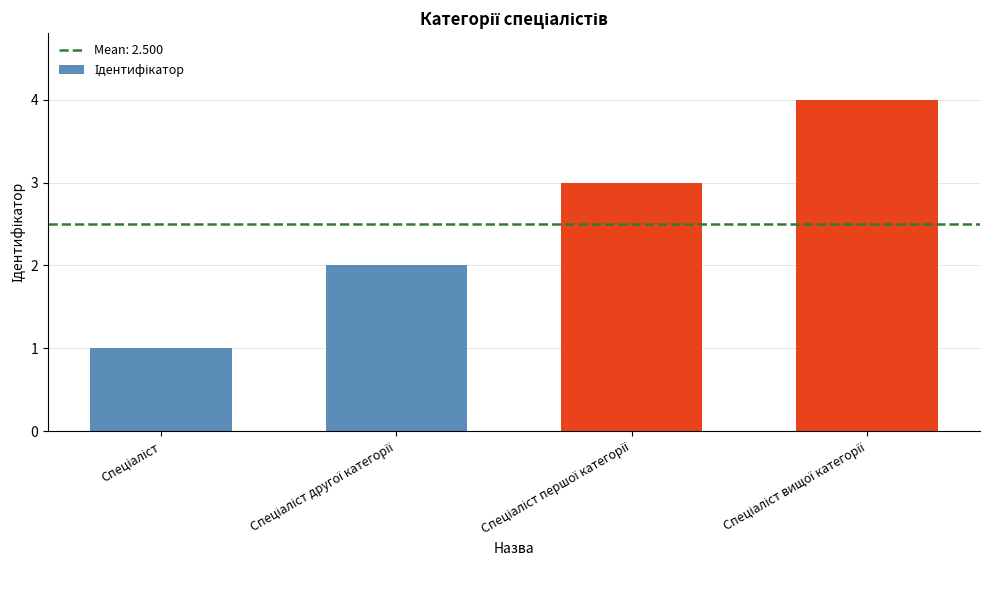

What is the greatest value displayed?

4